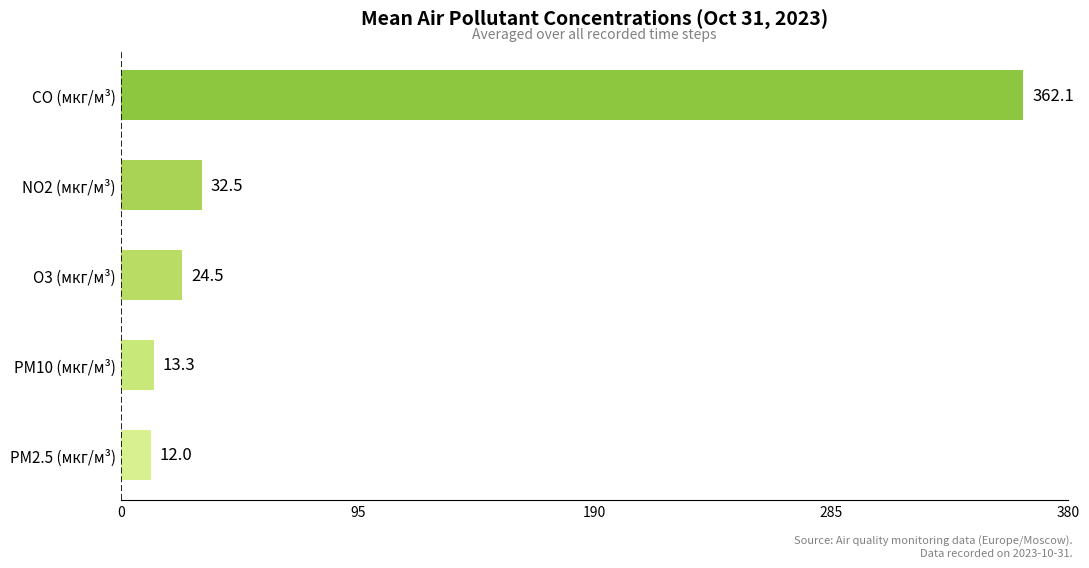

List the labels in order of value, largest first.

CO (мкг/м³), NO2 (мкг/м³), O3 (мкг/м³), PM10 (мкг/м³), PM2.5 (мкг/м³)